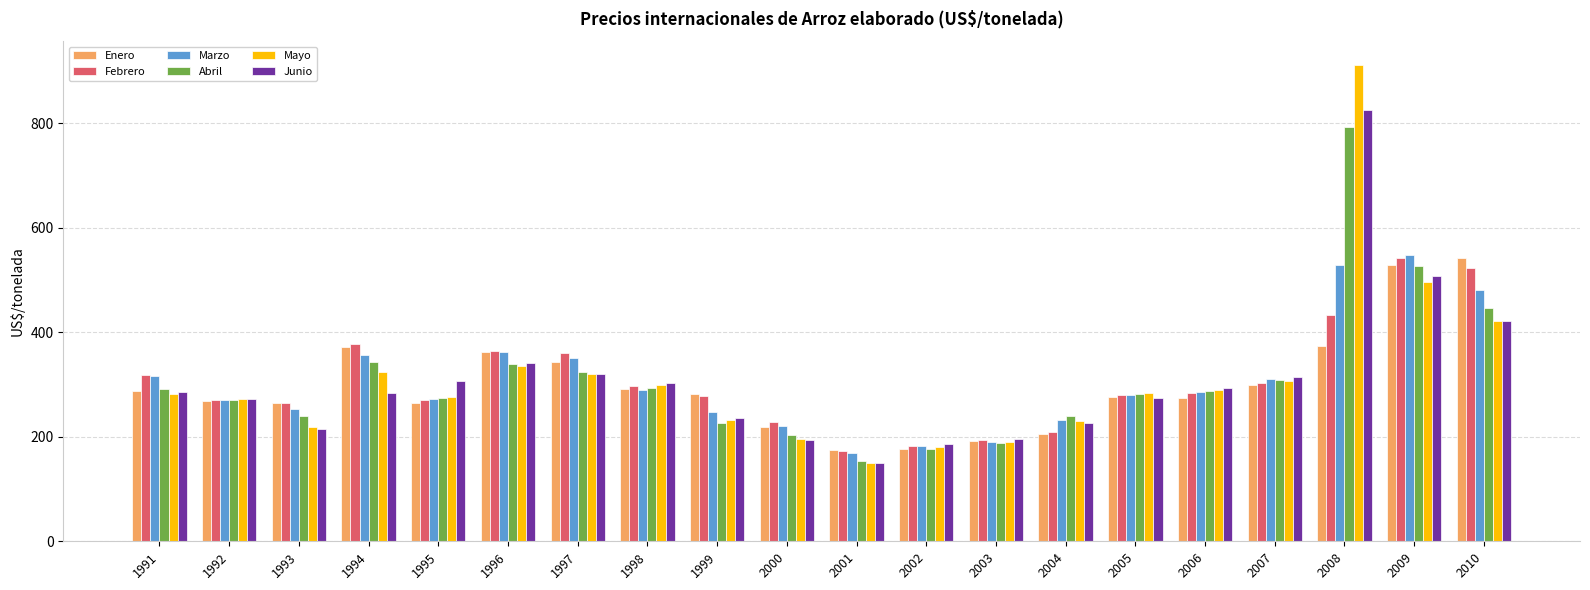

What is the value of the Enero bar at the 5th from the left?

265.2